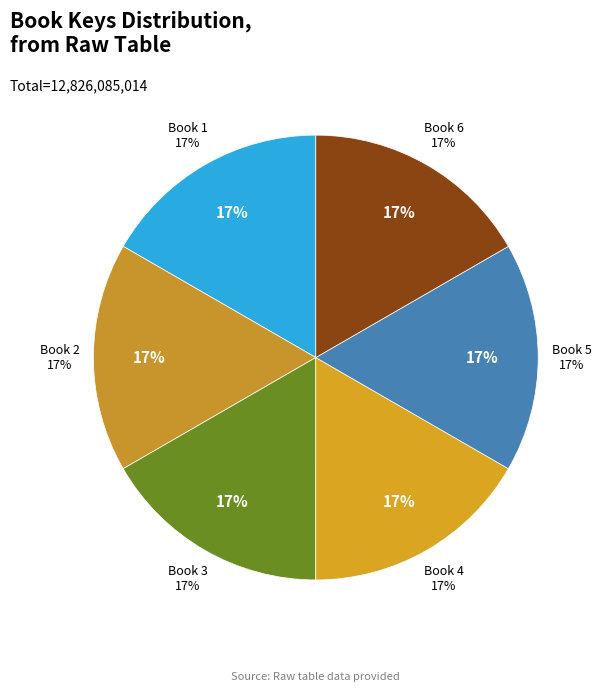

Does 4 represent more than half of the total?

No